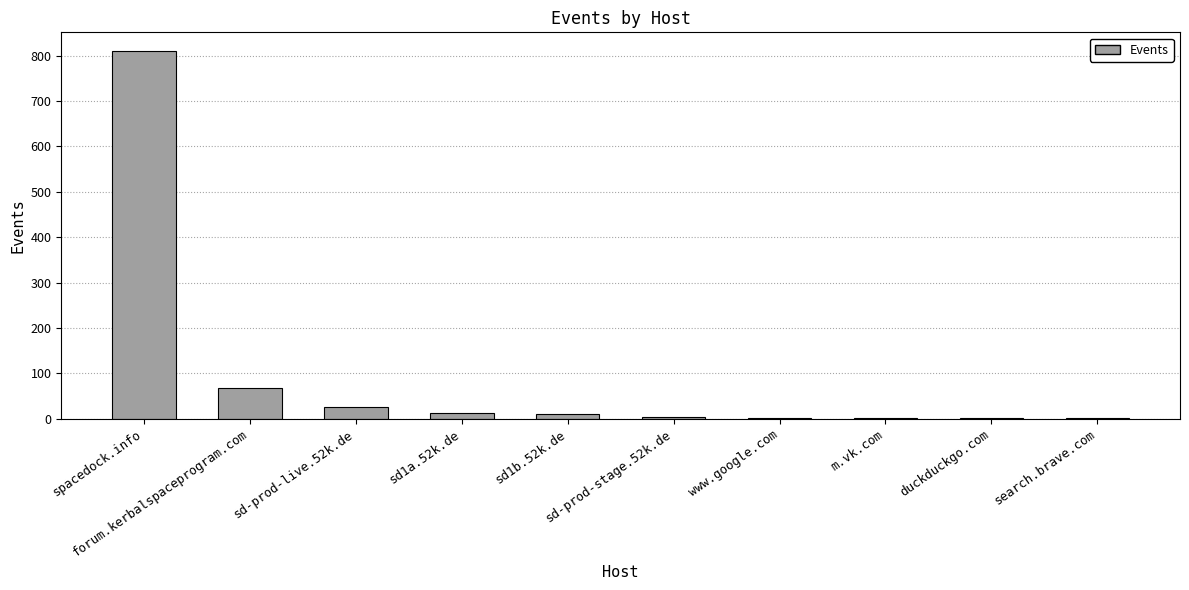

What is the maximum value shown in the chart?

811